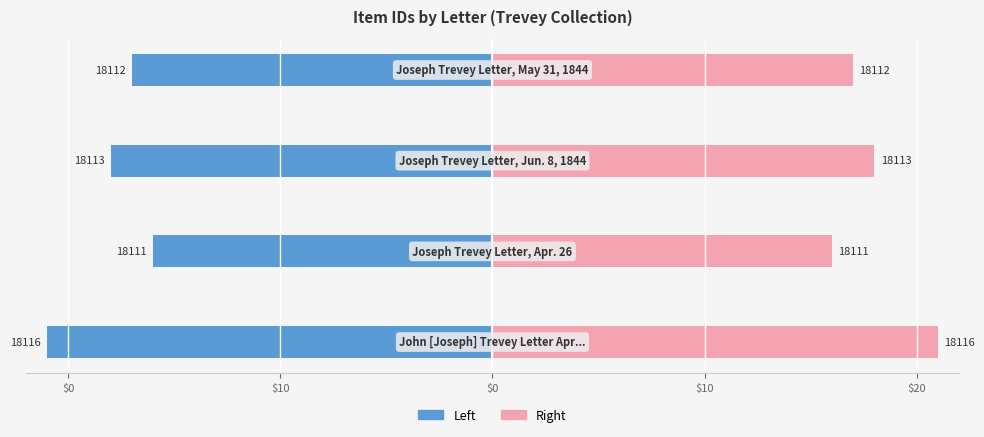

Which series has the widest spread of values?

Item Id (Left)